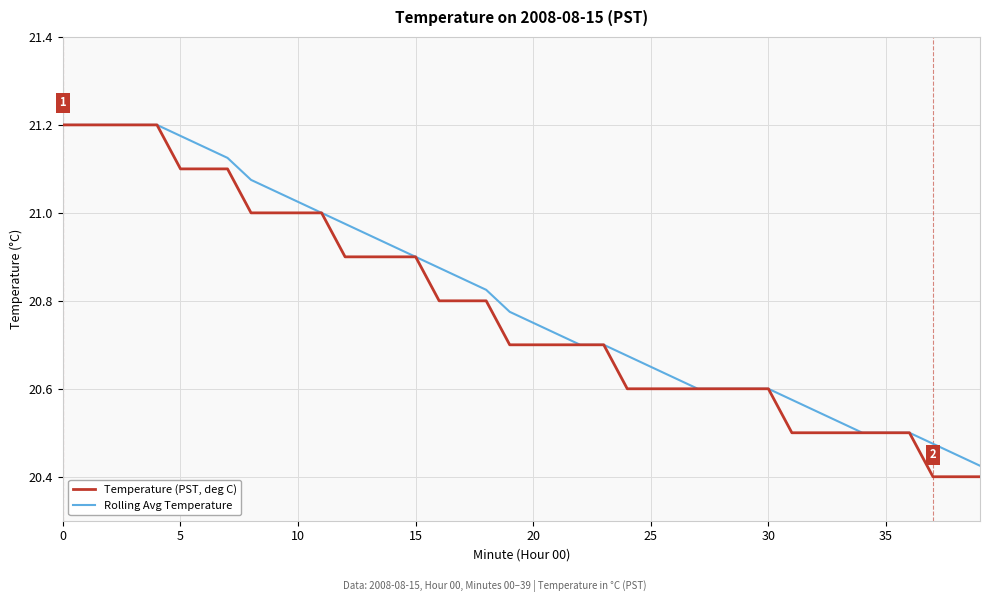

Which series has the widest spread of values?

Temperature (PST, deg C)